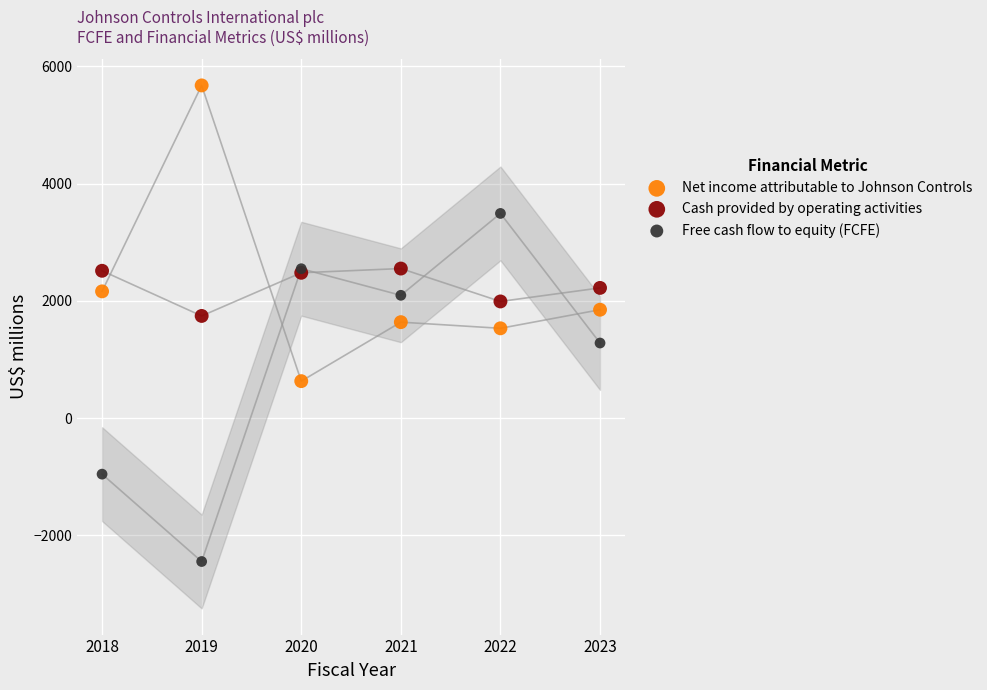

Which series contains the lowest Y value?

Free cash flow to equity (FCFE)